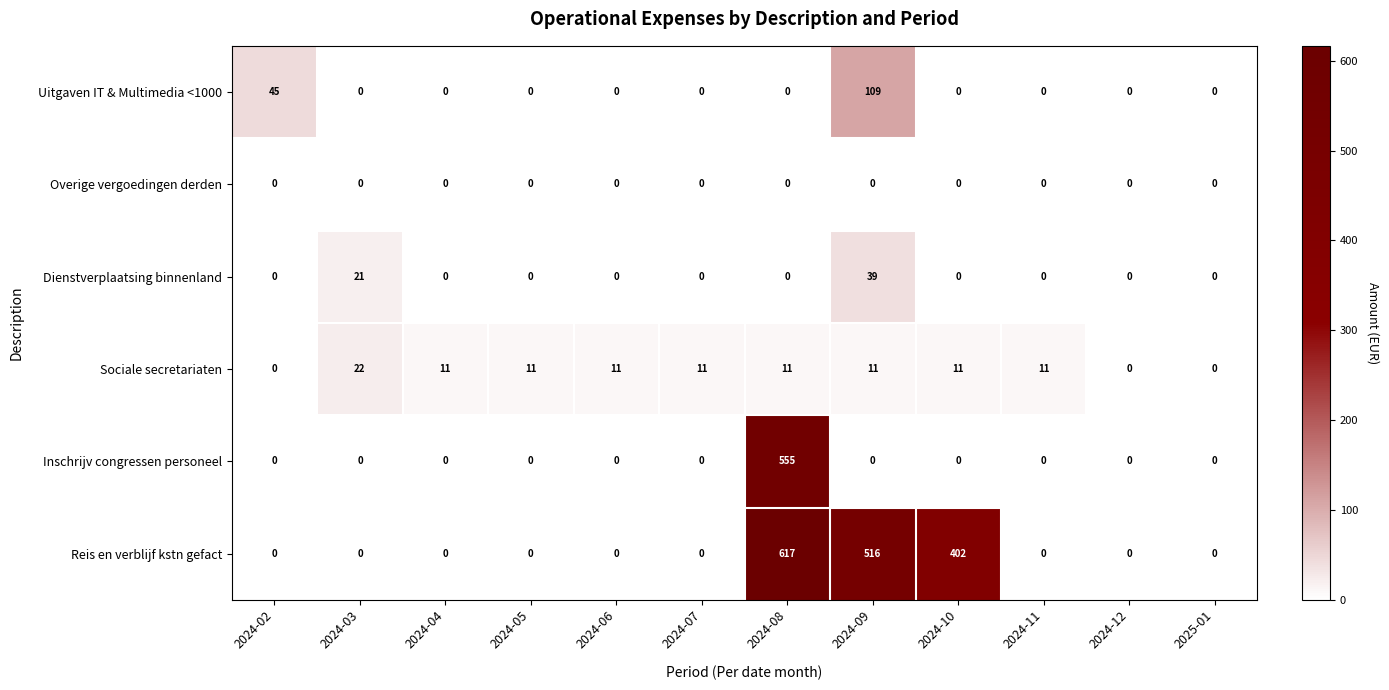

What is the sum of all Inschrijv congressen personeel values?

555